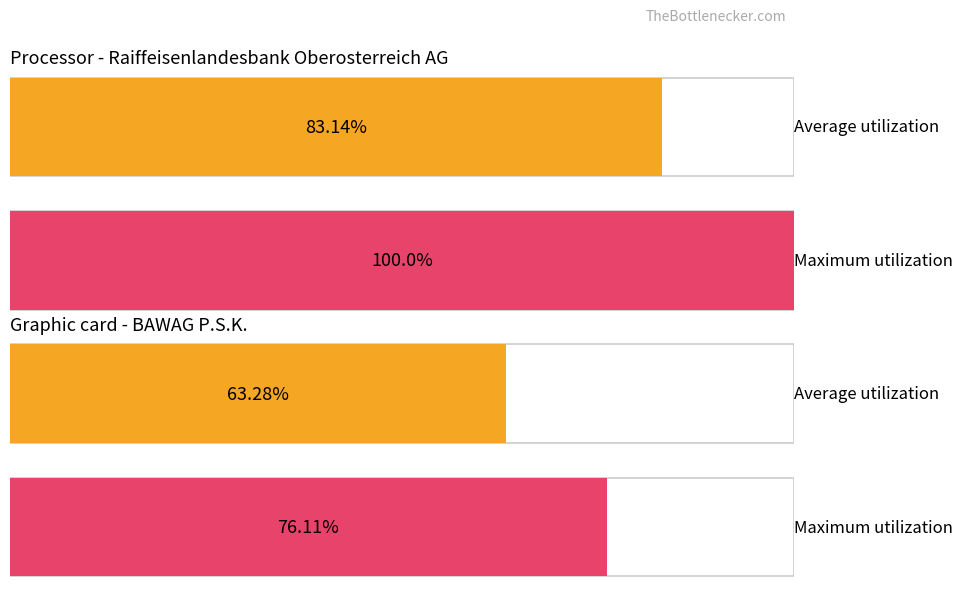

Reading left to right, what are all the values shown in this chart?

Average utilization: 83.1	63.3
Maximum utilization: 100.0	76.1